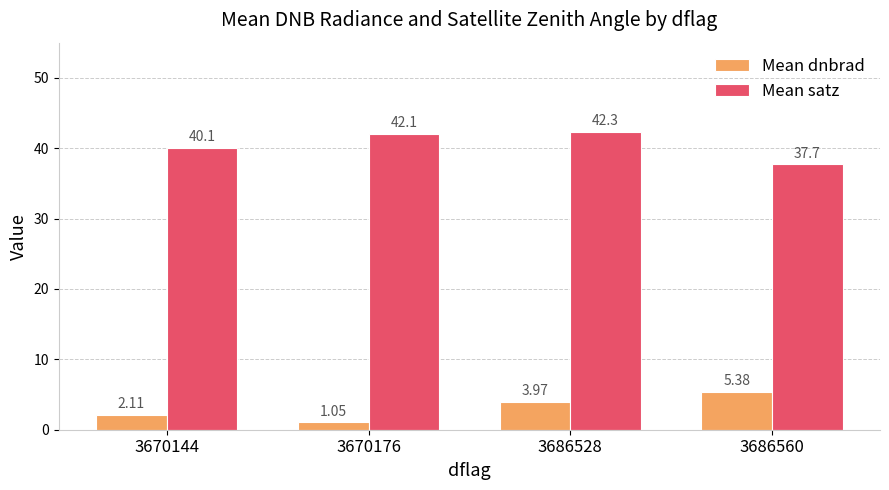

What is the value of the Mean dnbrad bar at the 4th from the left?

5.4